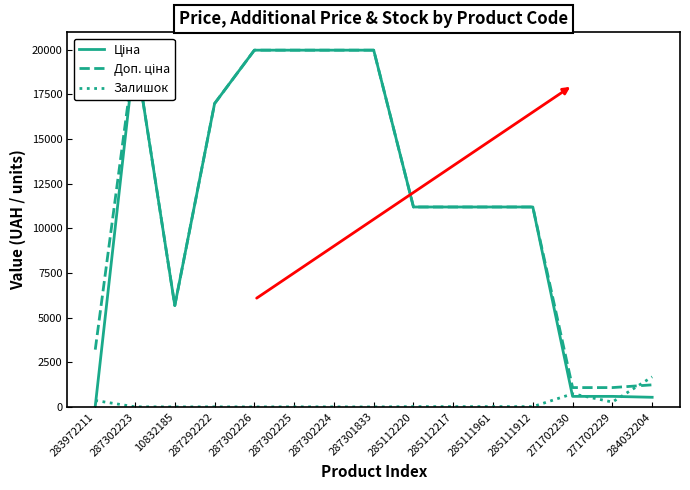

Read the Залишок value at 283972211.

360